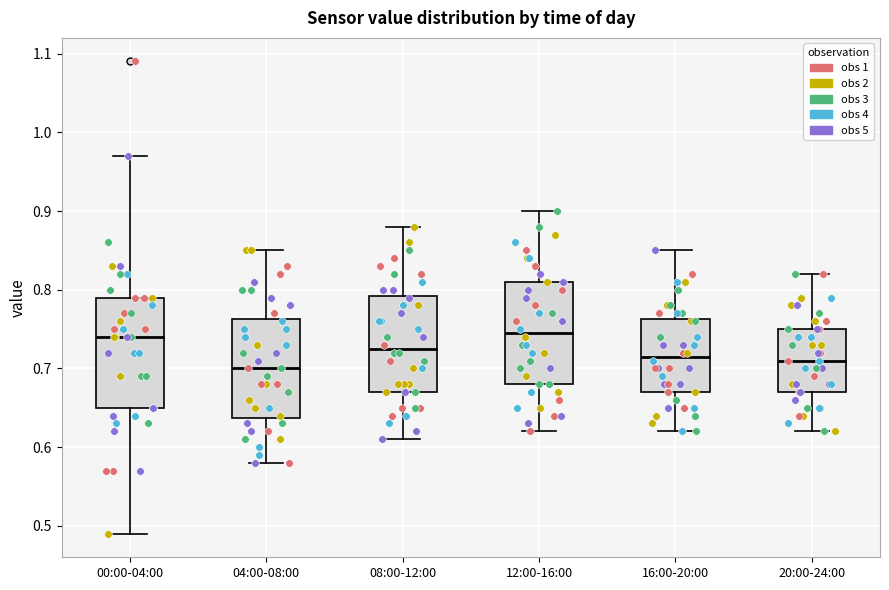

Which box is the tallest, from its lower edge to its upper edge?

00:00-04:00